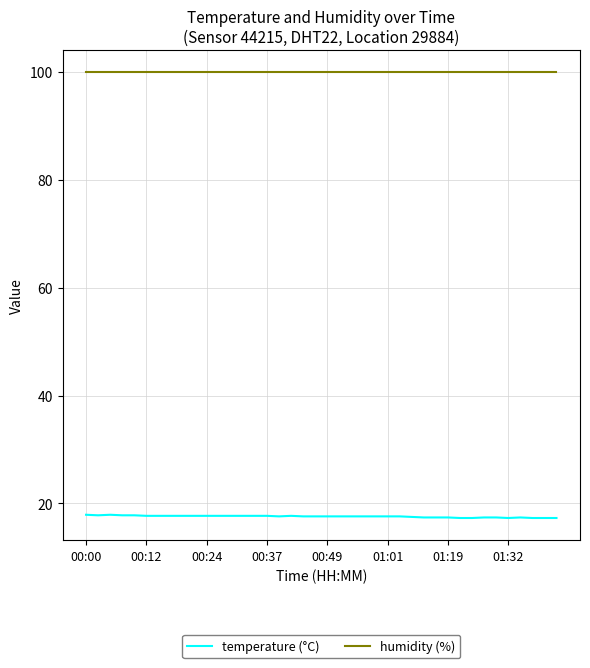

What is the greatest value displayed?

99.9